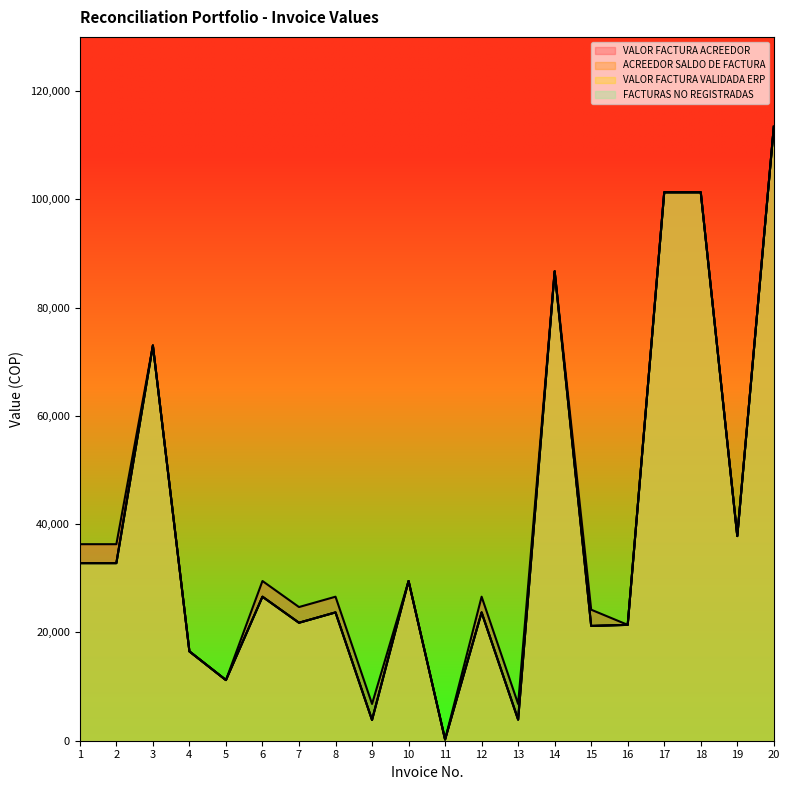

What is the average value of the VALOR FACTURA ACREEDOR series?

40505